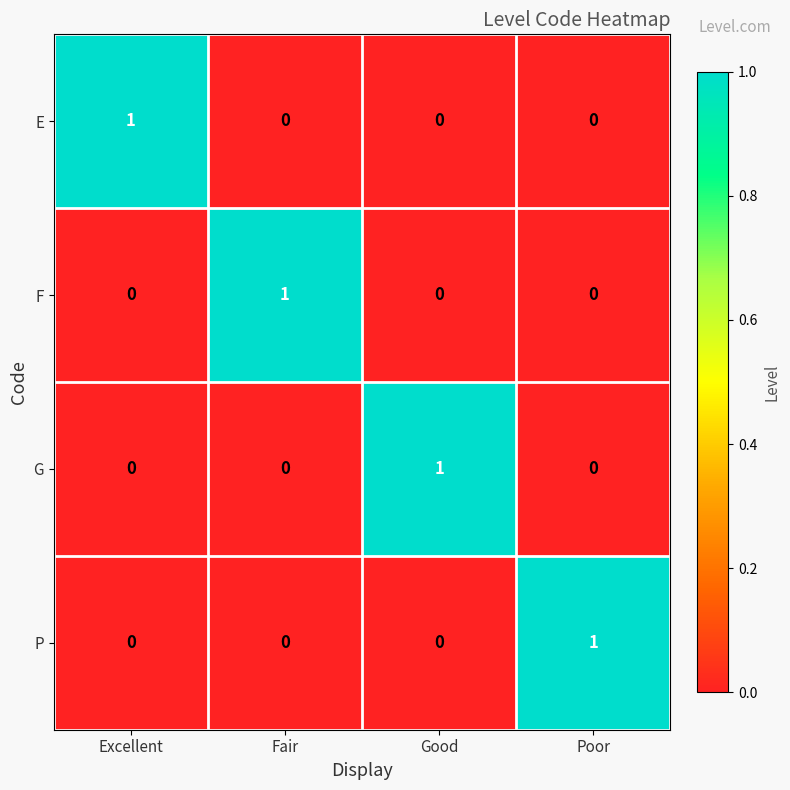

The E series shows 2 at Excellent. True or false?

False